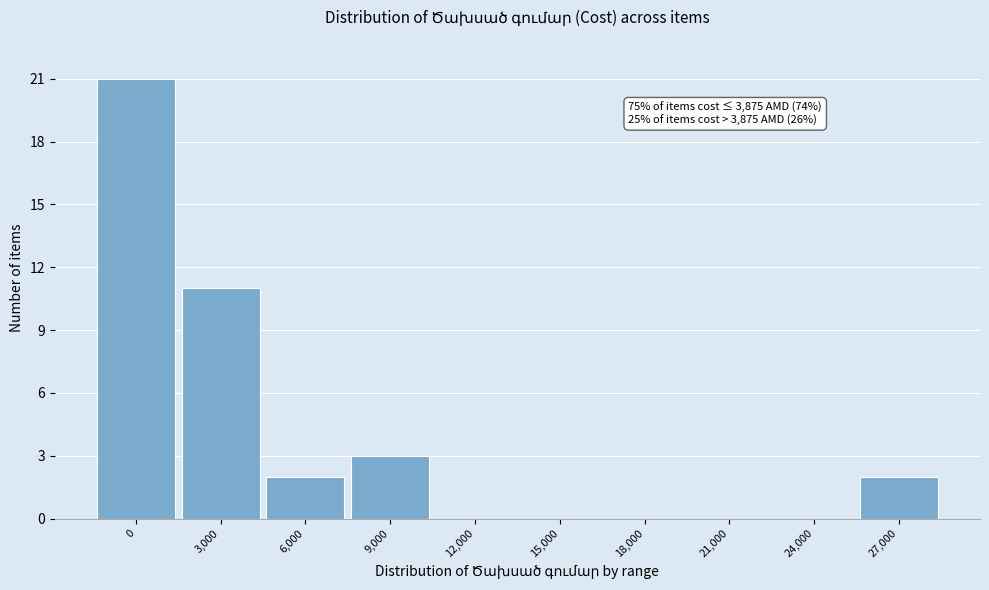

Reading left to right, what are all the values shown in this chart?

0=21	3,000=11	6,000=2	9,000=3	12,000=0	15,000=0	18,000=0	21,000=0	24,000=0	27,000=2